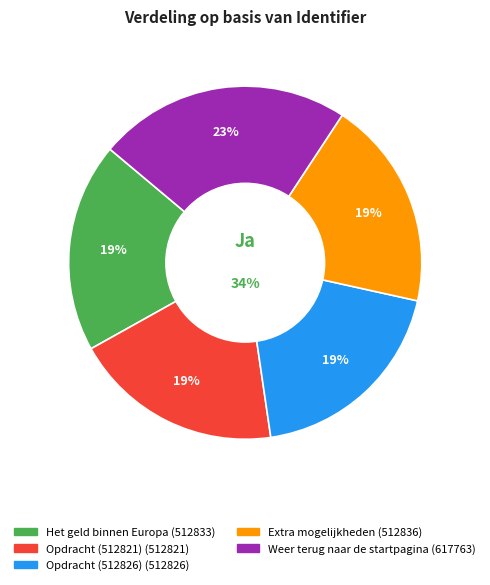

What is the largest slice in the pie chart?

Weer terug naar de startpagina